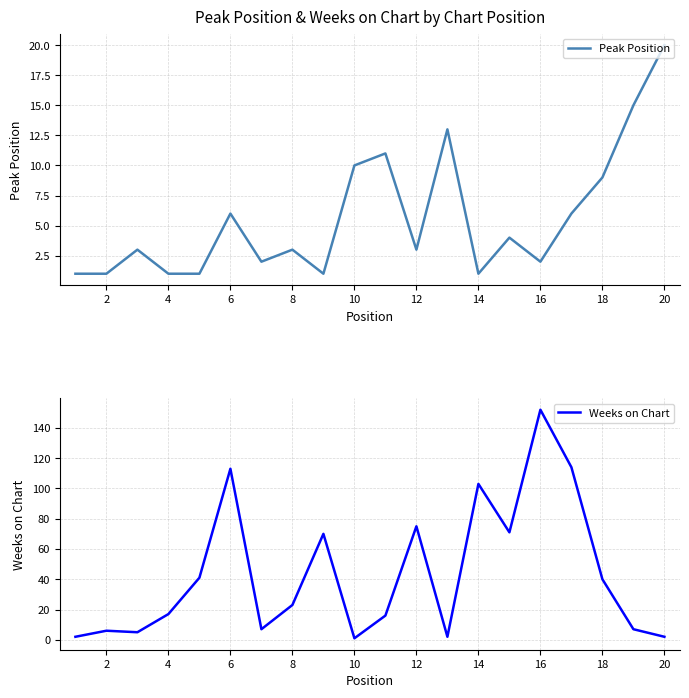

What are all the series names shown in the legend?

Peak Position, Weeks on Chart